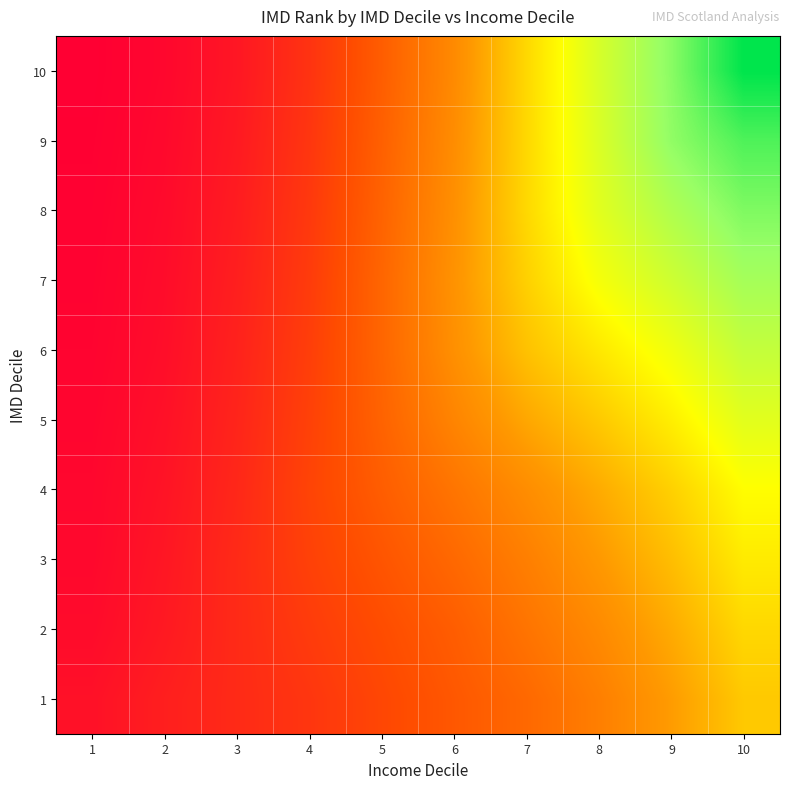

Which category has the lowest value across all series?

1